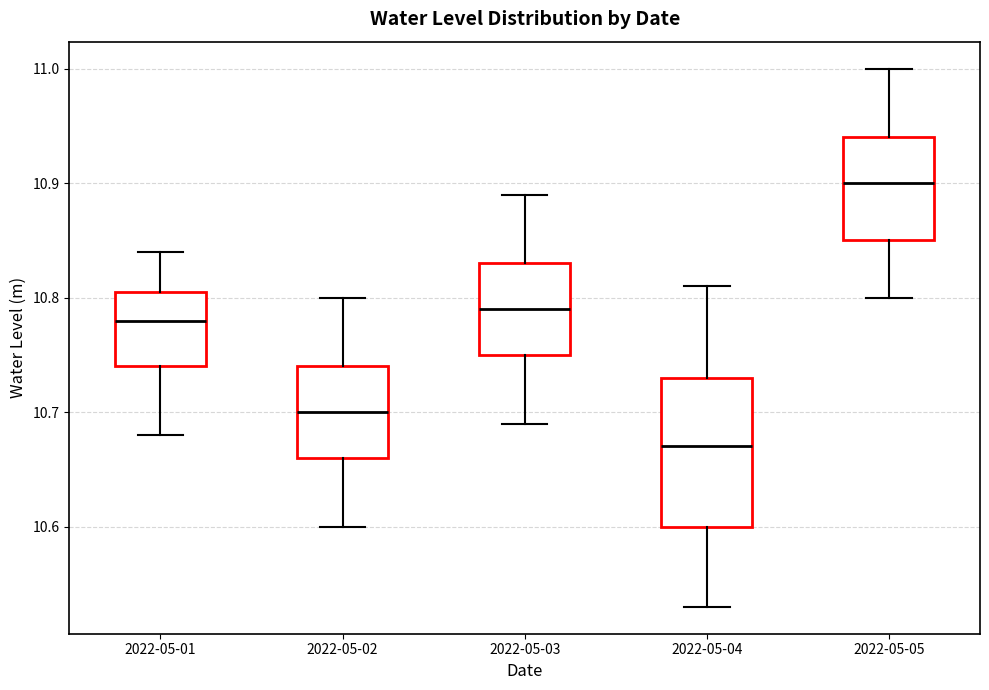

Which box's median line is the lowest?

2022-05-04